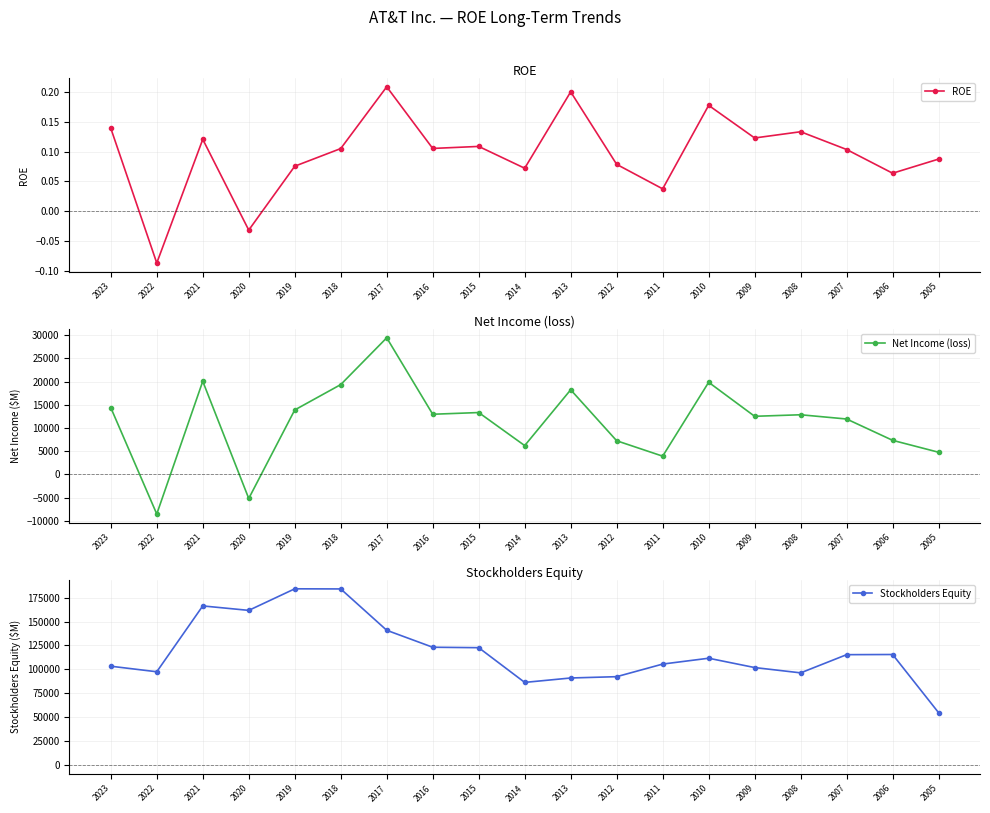

What is the value of the ROE point at the 9th from the left?

0.1